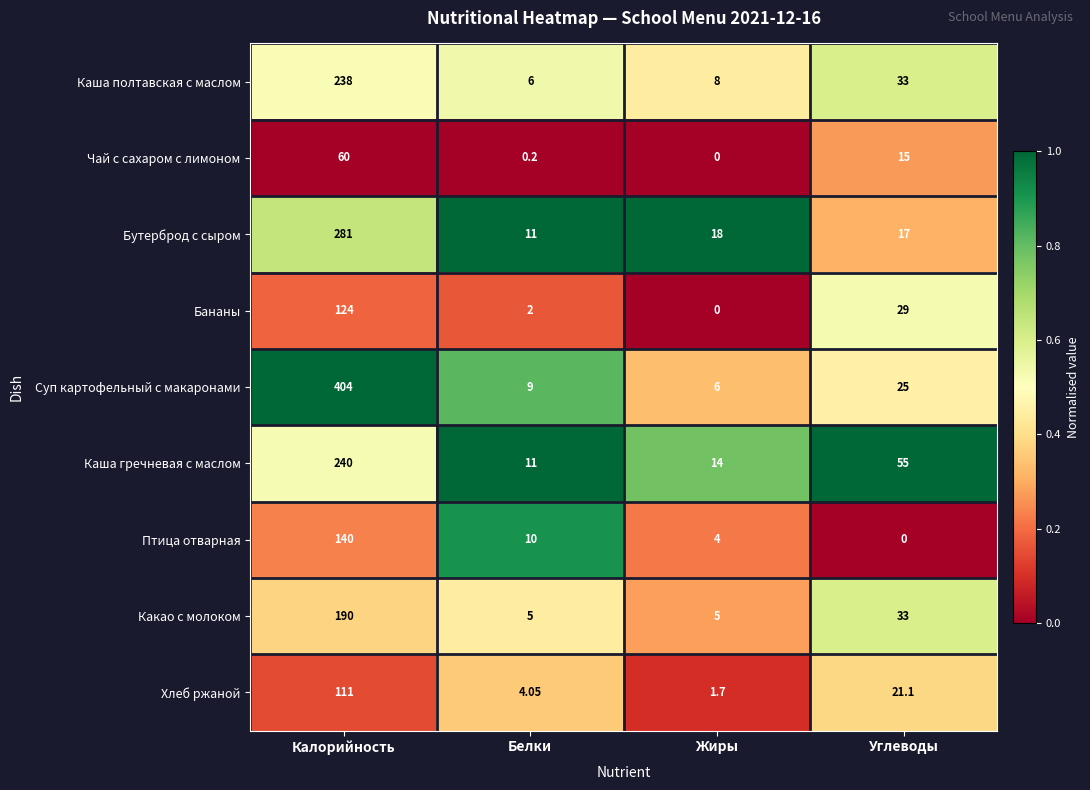

Is the value of Какао с молоком at Белки greater than the value of Каша гречневая с маслом at Белки?

No